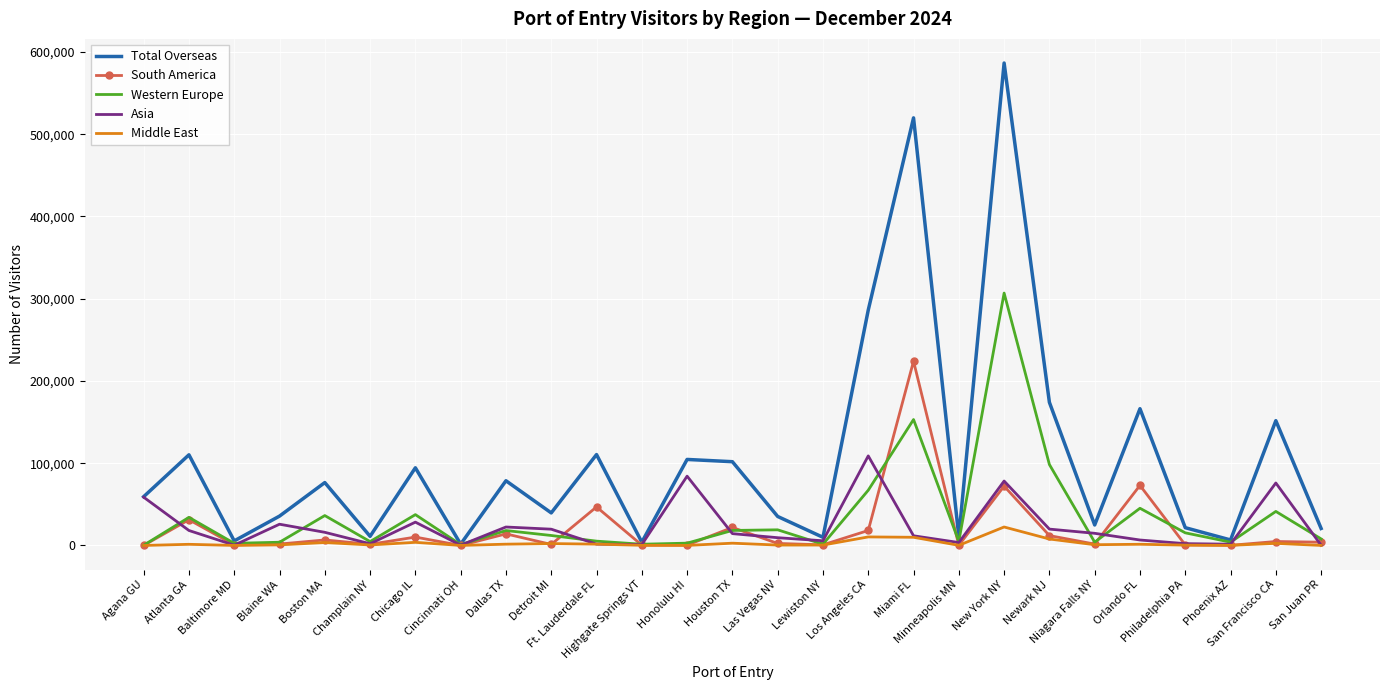

What is the lowest value of the South America series?

18